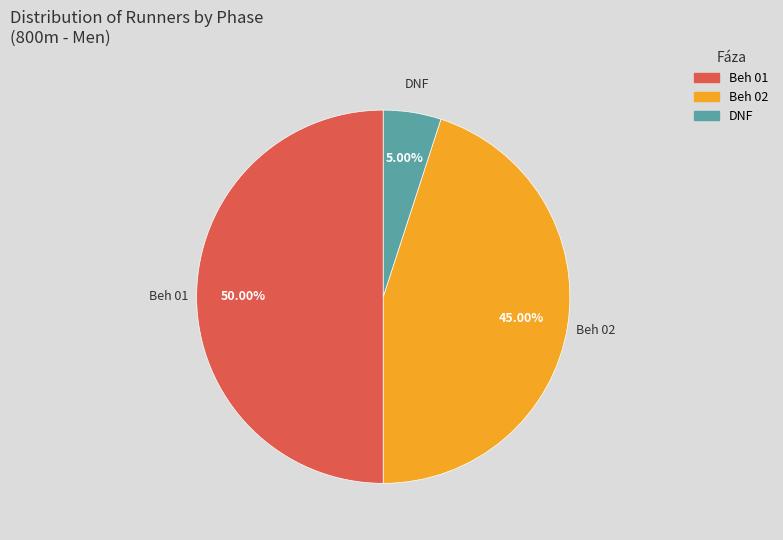

Rank the categories by value from lowest to highest.

DNF, Beh 02, Beh 01